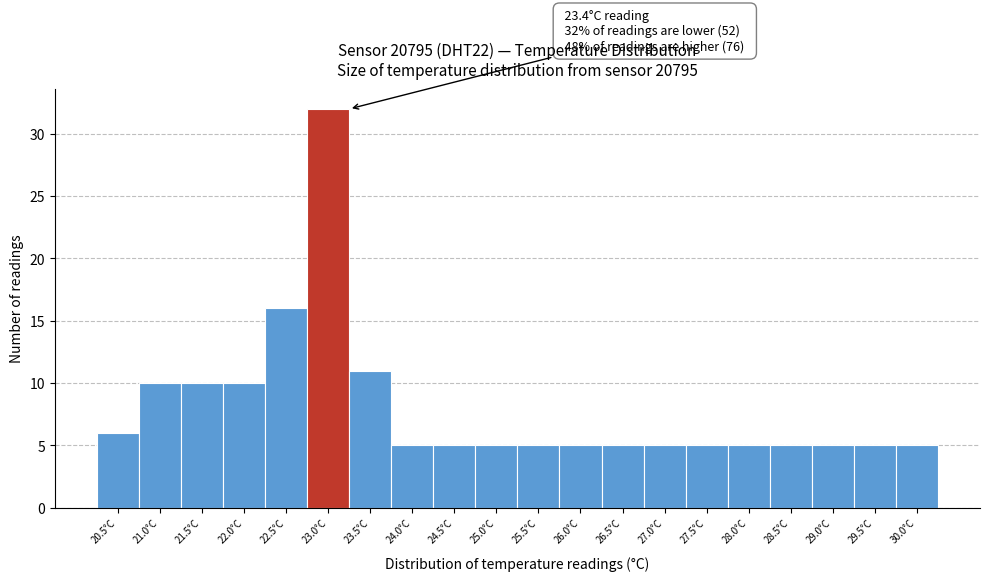

Reading left to right, what are all the values shown in this chart?

20.5°C=6	21.0°C=10	21.5°C=10	22.0°C=10	22.5°C=16	23.0°C=32	23.5°C=11	24.0°C=5	24.5°C=5	25.0°C=5	25.5°C=5	26.0°C=5	26.5°C=5	27.0°C=5	27.5°C=5	28.0°C=5	28.5°C=5	29.0°C=5	29.5°C=5	30.0°C=5